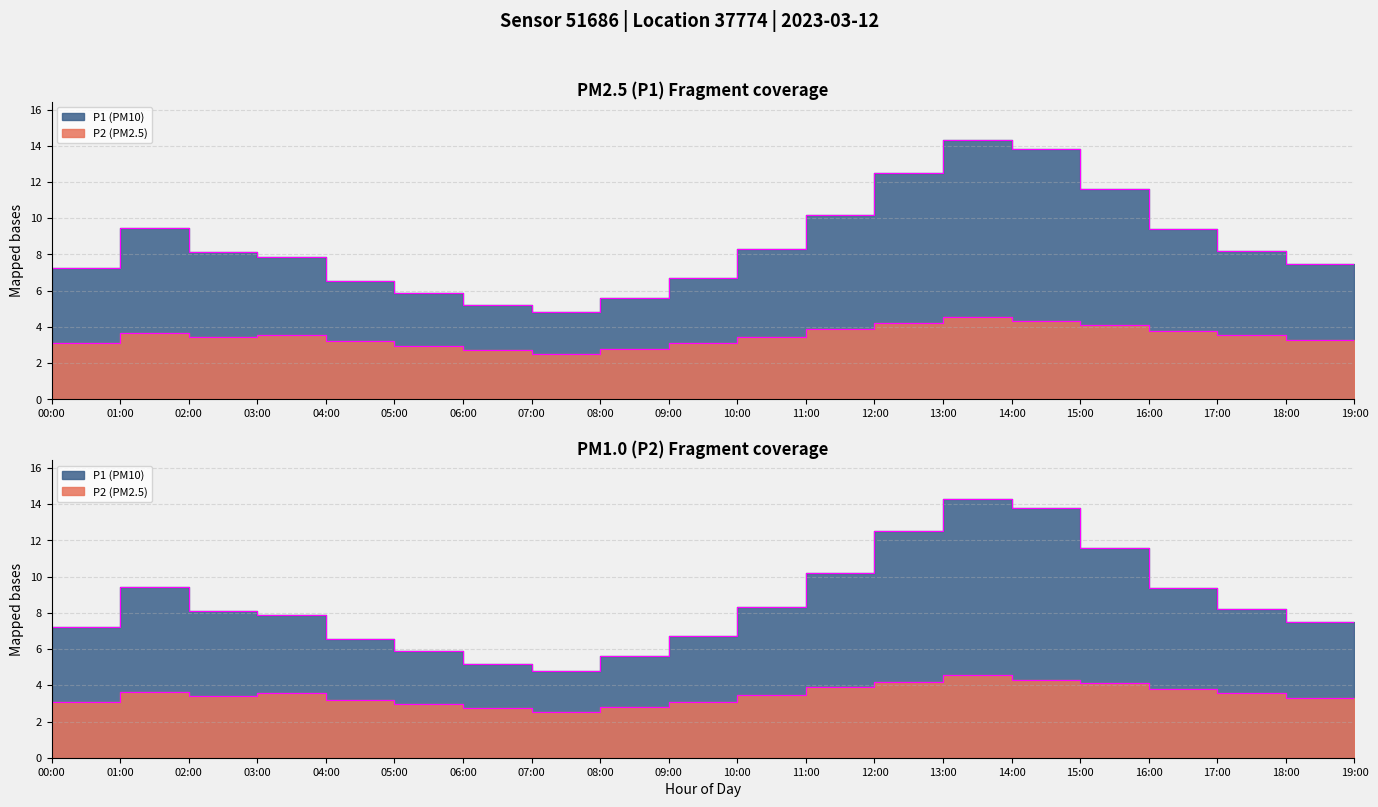

Which series has the largest total across all categories?

P1